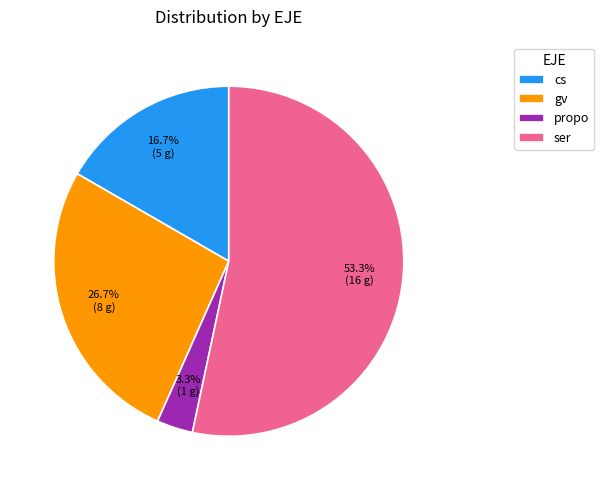

Which has a higher value, ser or propo?

ser